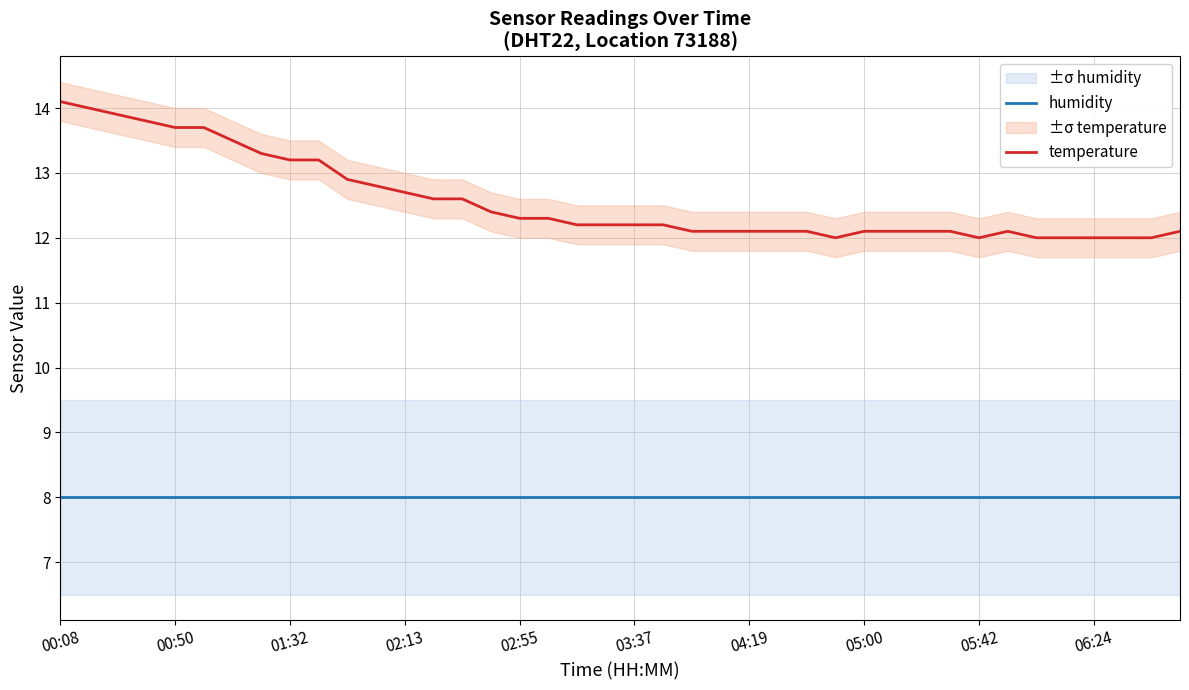

Reading left to right, extract all data points from this chart.

humidity: 8.0	8.0	8.0	8.0	8.0	8.0	8.0	8.0	8.0	8.0	8.0	8.0	8.0	8.0	8.0	8.0	8.0	8.0	8.0	8.0	8.0	8.0	8.0	8.0	8.0	8.0	8.0	8.0	8.0	8.0	8.0	8.0	8.0	8.0	8.0	8.0	8.0	8.0	8.0	8.0
temperature: 14.1	14.0	13.9	13.8	13.7	13.7	13.5	13.3	13.2	13.2	12.9	12.8	12.7	12.6	12.6	12.4	12.3	12.3	12.2	12.2	12.2	12.2	12.1	12.1	12.1	12.1	12.1	12.0	12.1	12.1	12.1	12.1	12.0	12.1	12.0	12.0	12.0	12.0	12.0	12.1